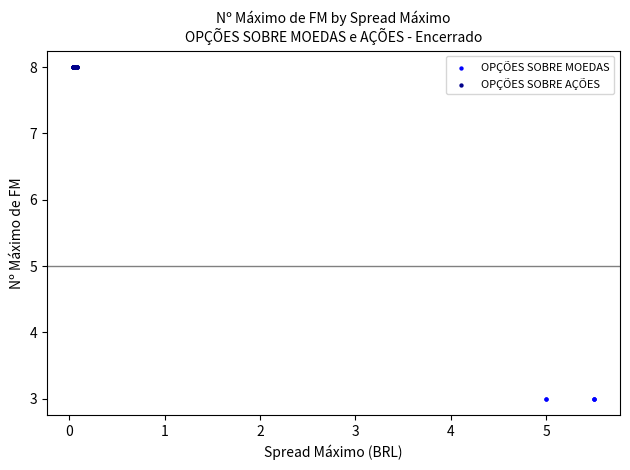

Which series contains the lowest Y value?

OPÇÕES SOBRE MOEDAS